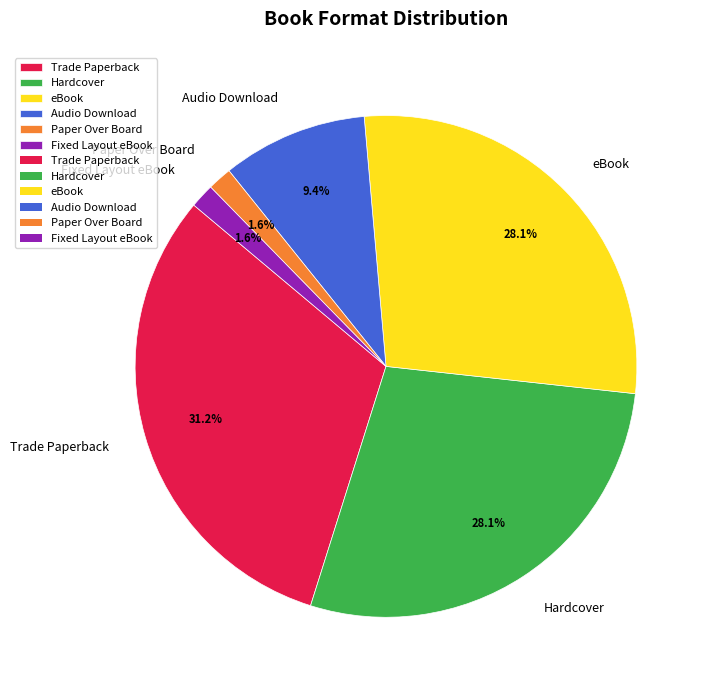

Combined, do Paper Over Board and Hardcover account for over 50%?

No